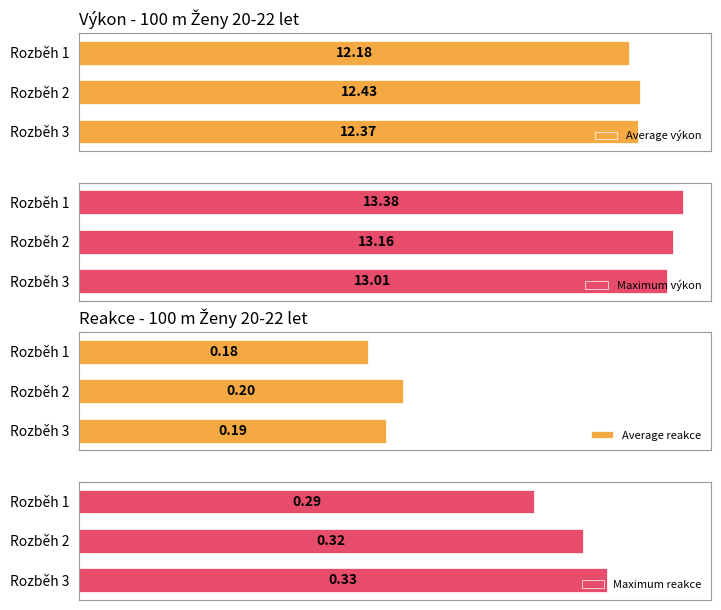

What is the difference between the highest and lowest values at Rozběh 1?

13.2